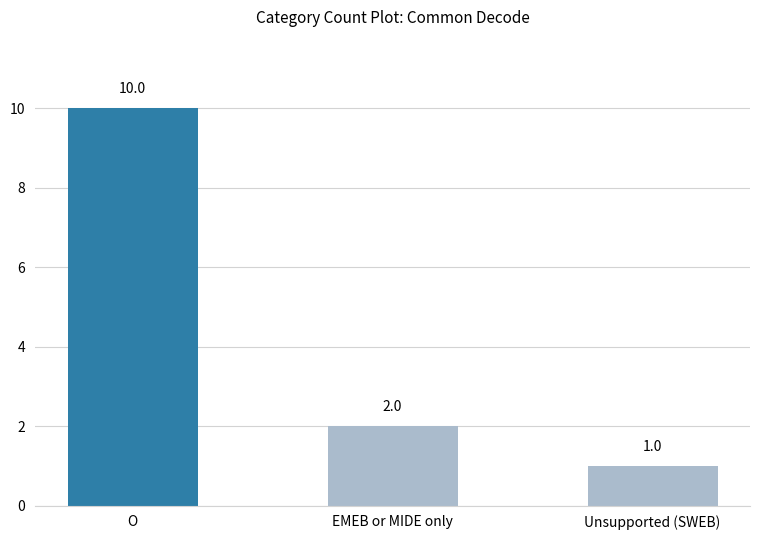

Which label corresponds to the largest value in the chart?

O